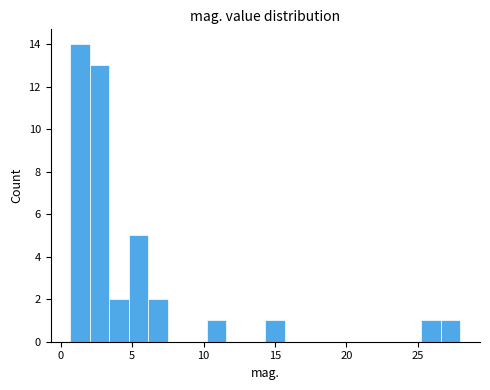

Around what value on the x-axis is the tallest bar? Give the approximate position of its centre, as read against the axis.

1.5